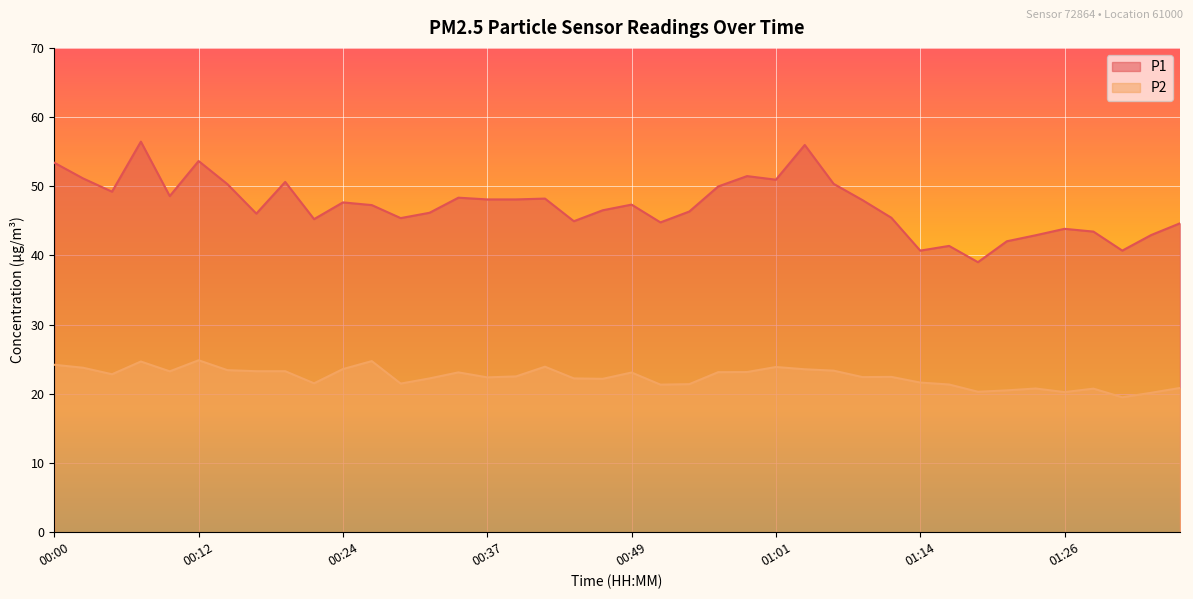

The value of P2 at 00:24 is 23.6. True or false?

True